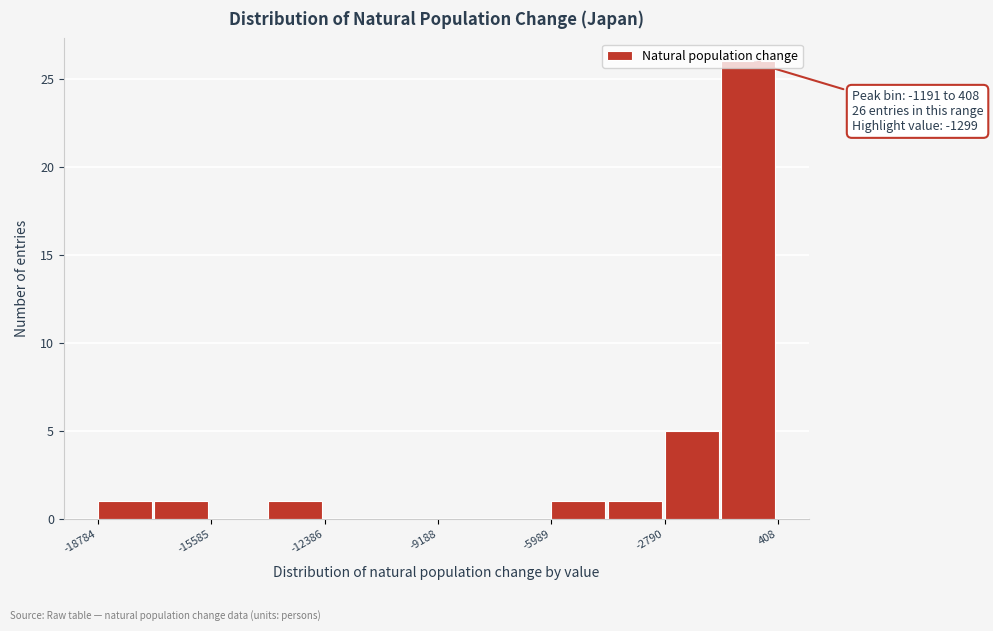

Read against the x-axis, roughly where is the centre of the tallest bar?

-500